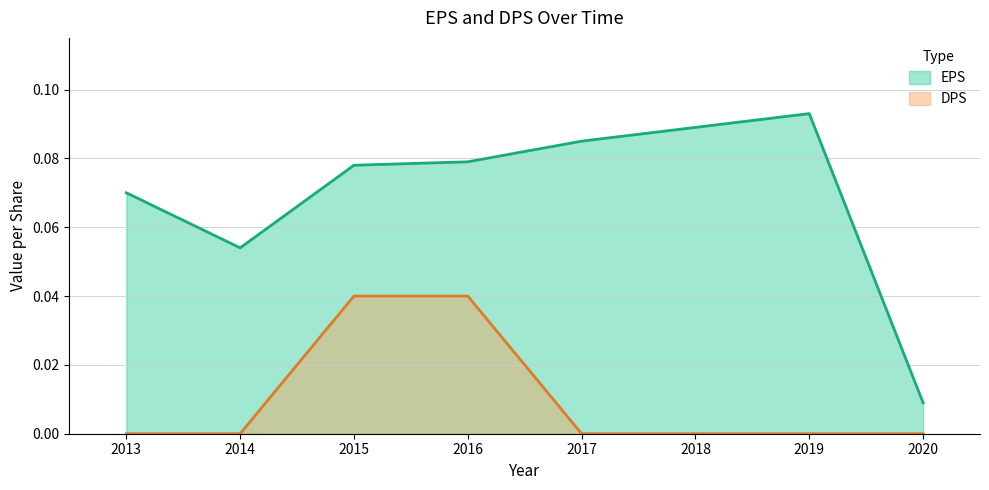

Reading right to left, extract all data points from this chart.

EPS: 0.0	0.1	0.1	0.1	0.1	0.1	0.1	0.1
DPS: 0.0	0.0	0.0	0.0	0.0	0.0	0.0	0.0